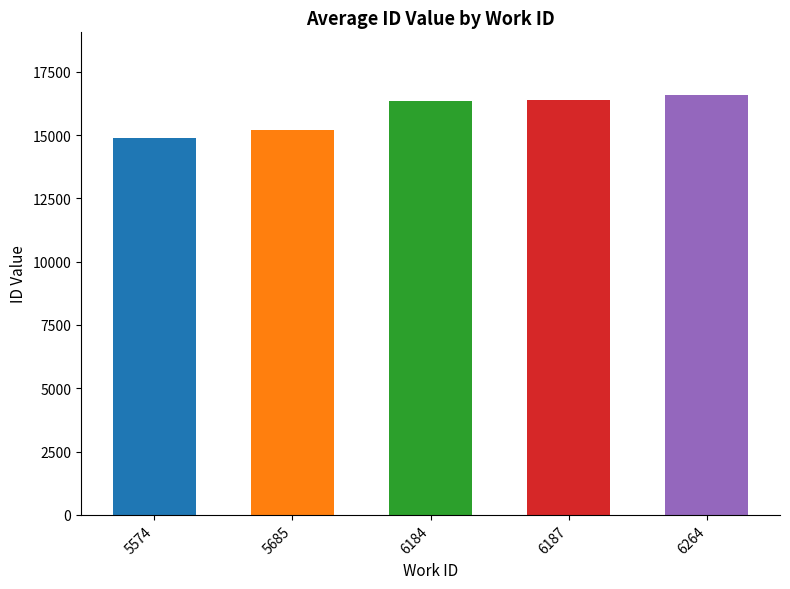

What is the approximate value at 6187?

16365.0